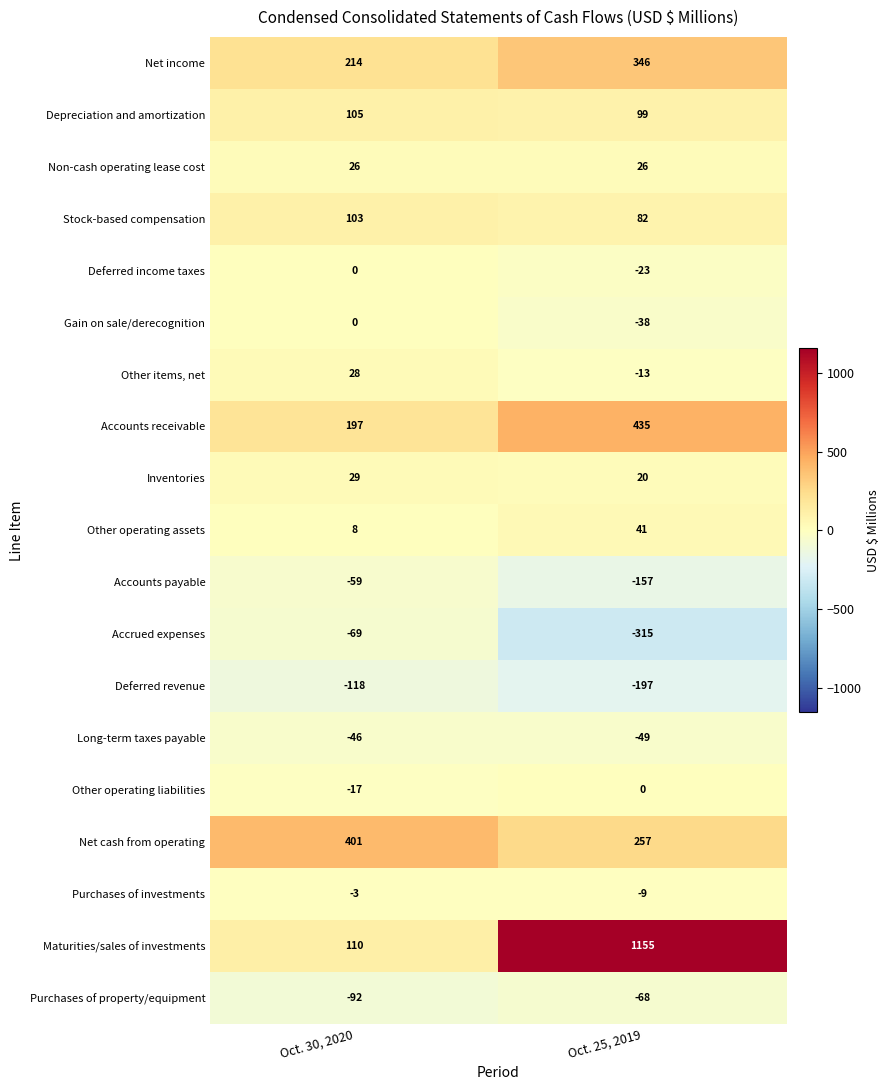

Rank the categories by Depreciation and amortization value from lowest to highest.

Oct. 25, 2019, Oct. 30, 2020